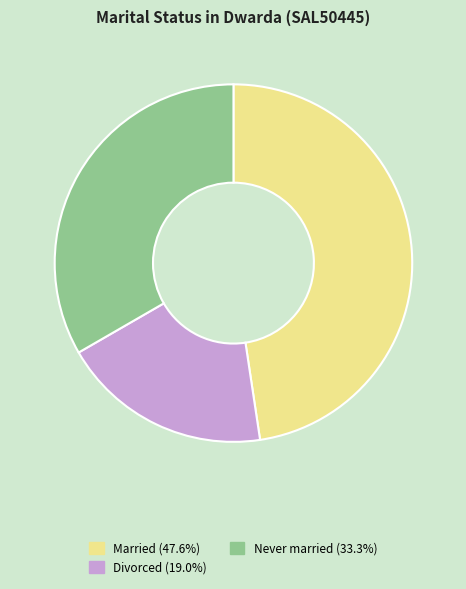

Is there any slice that represents more than half of the pie?

No